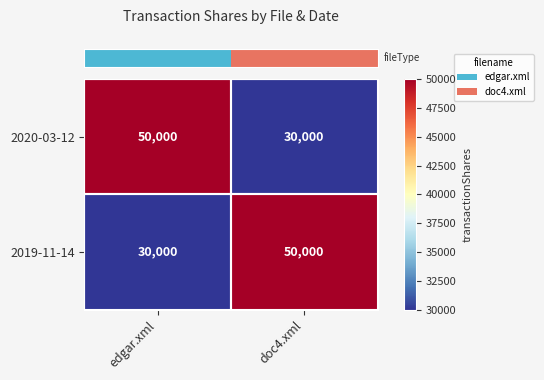

What is the minimum value for 2020-03-12?

30000